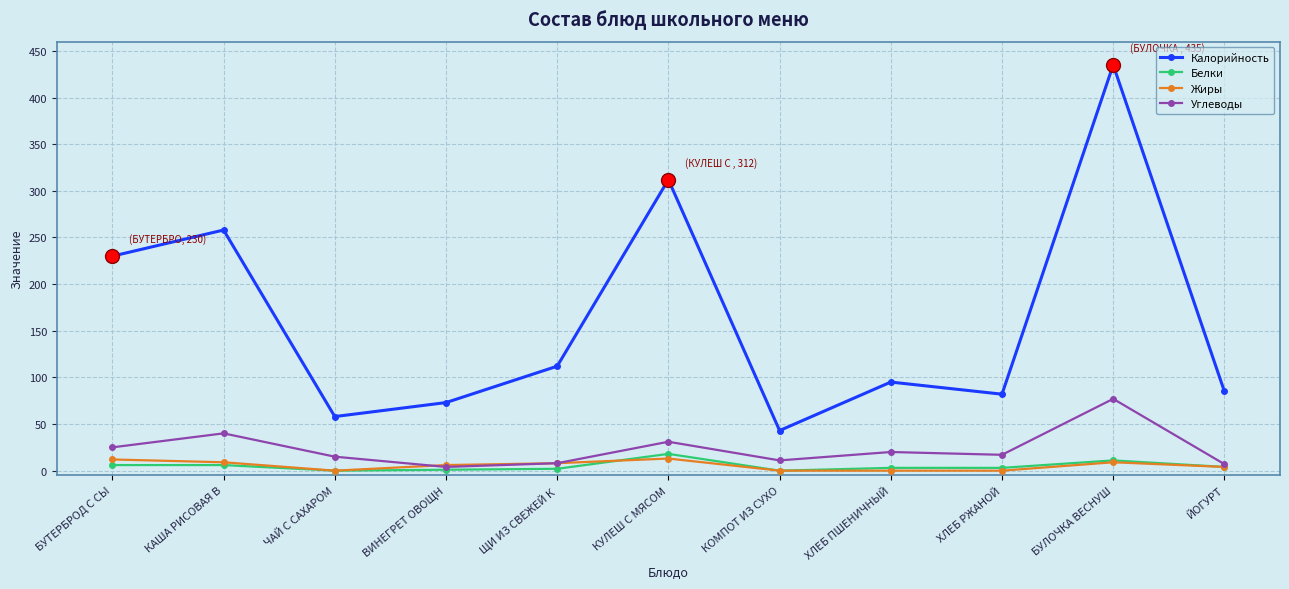

How many categories are shown in the chart?

11